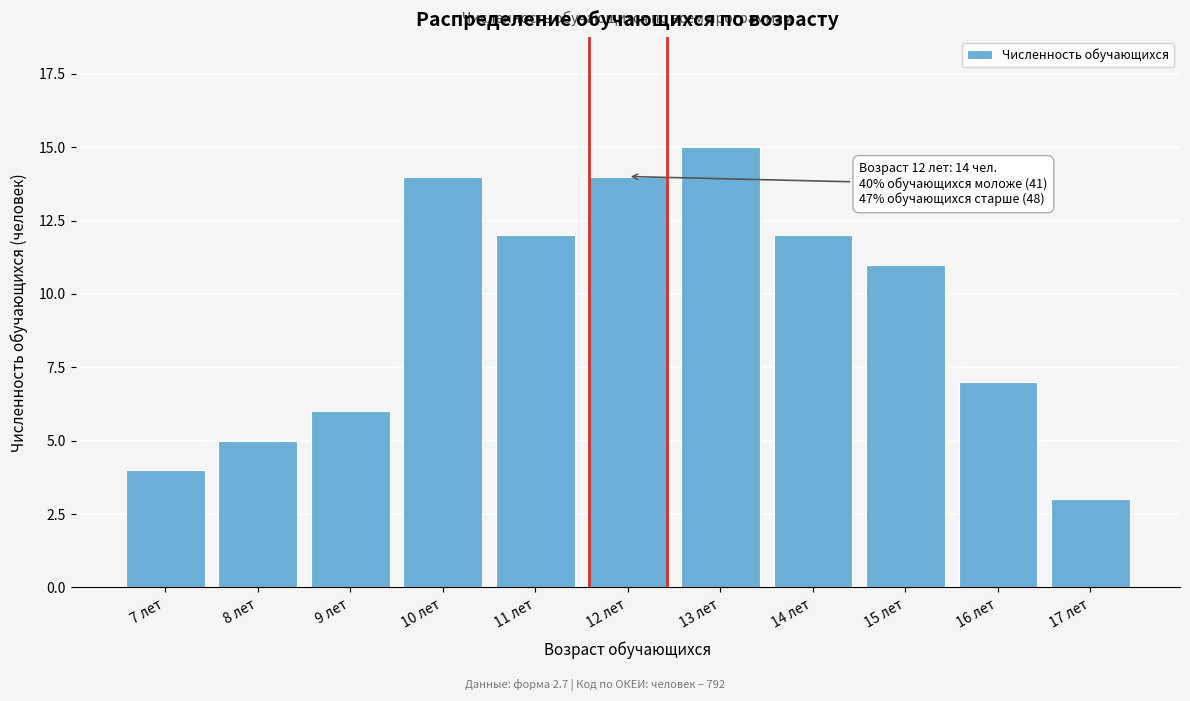

Reading right to left, transcribe all the data shown in this chart.

3	7	11	12	15	14	12	14	6	5	4